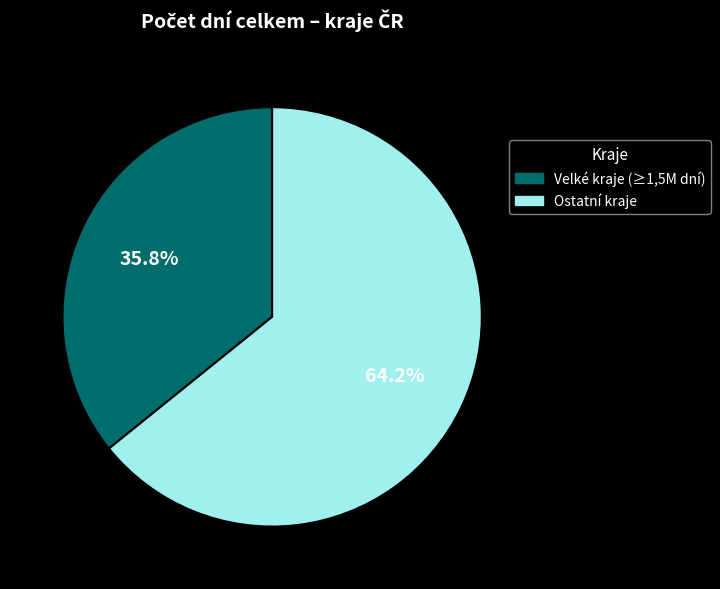

Is there a majority slice in this chart?

Yes